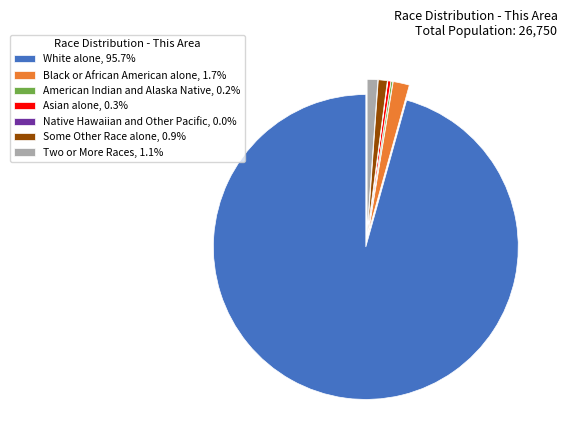

Which category accounts for the majority?

White alone